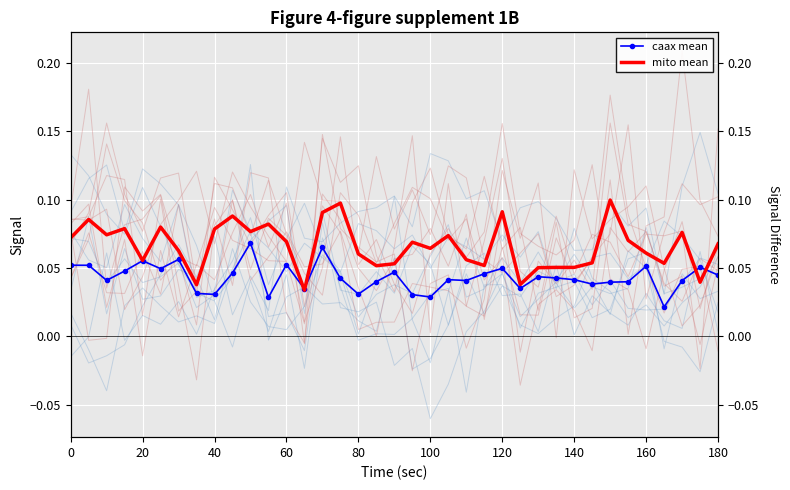

How many mito mean values are between 0 and 1?

37